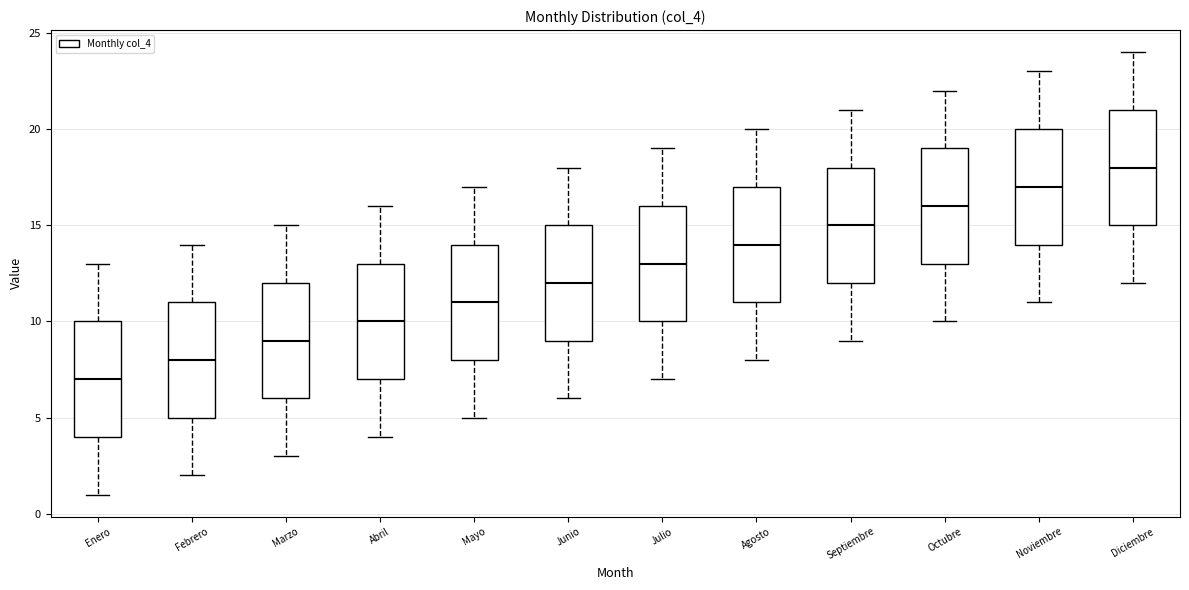

Which box's median line is the lowest?

Enero